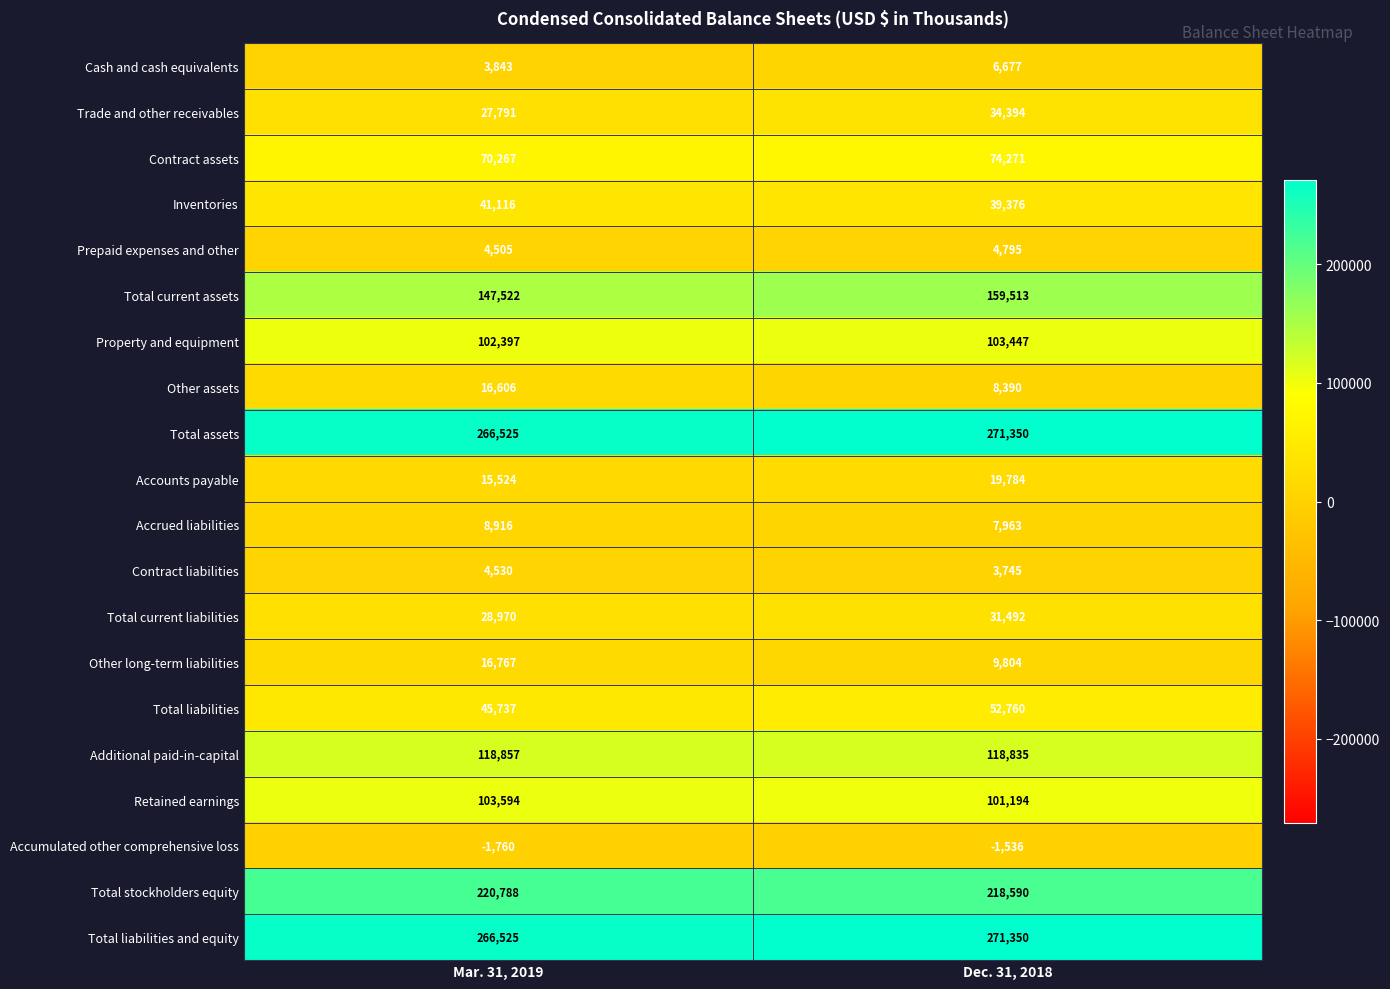

At which label is Accounts payable closest to 17654?

Mar. 31, 2019